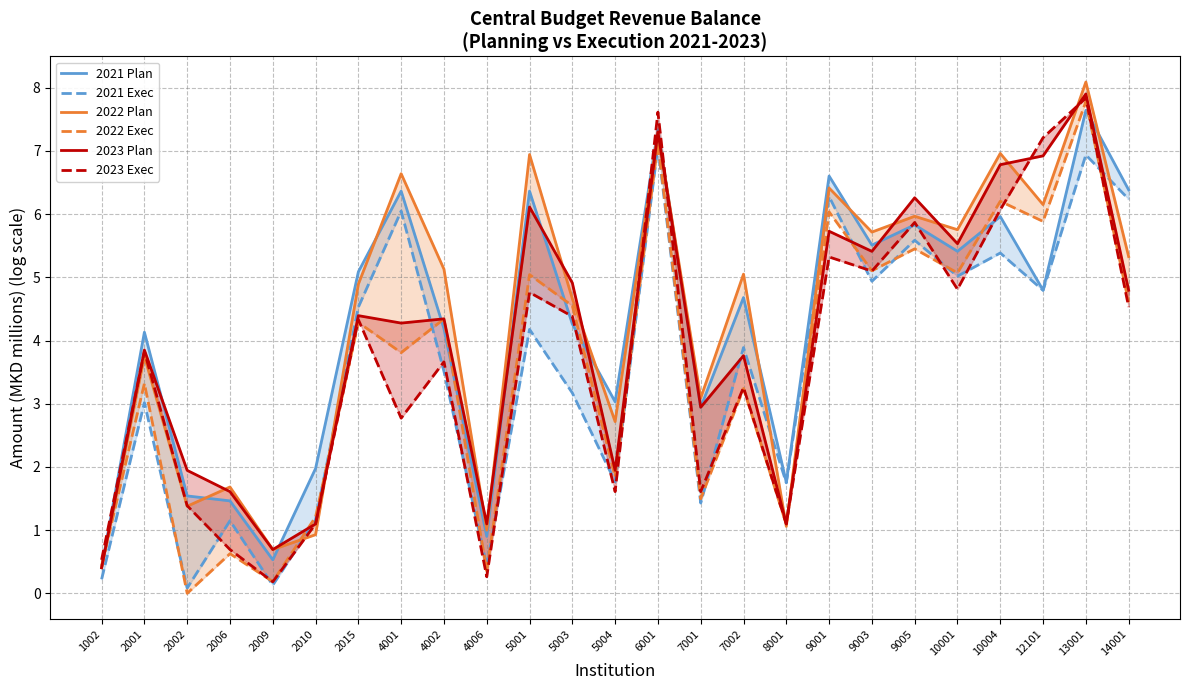

At which category is the sum across all series the highest?

13001